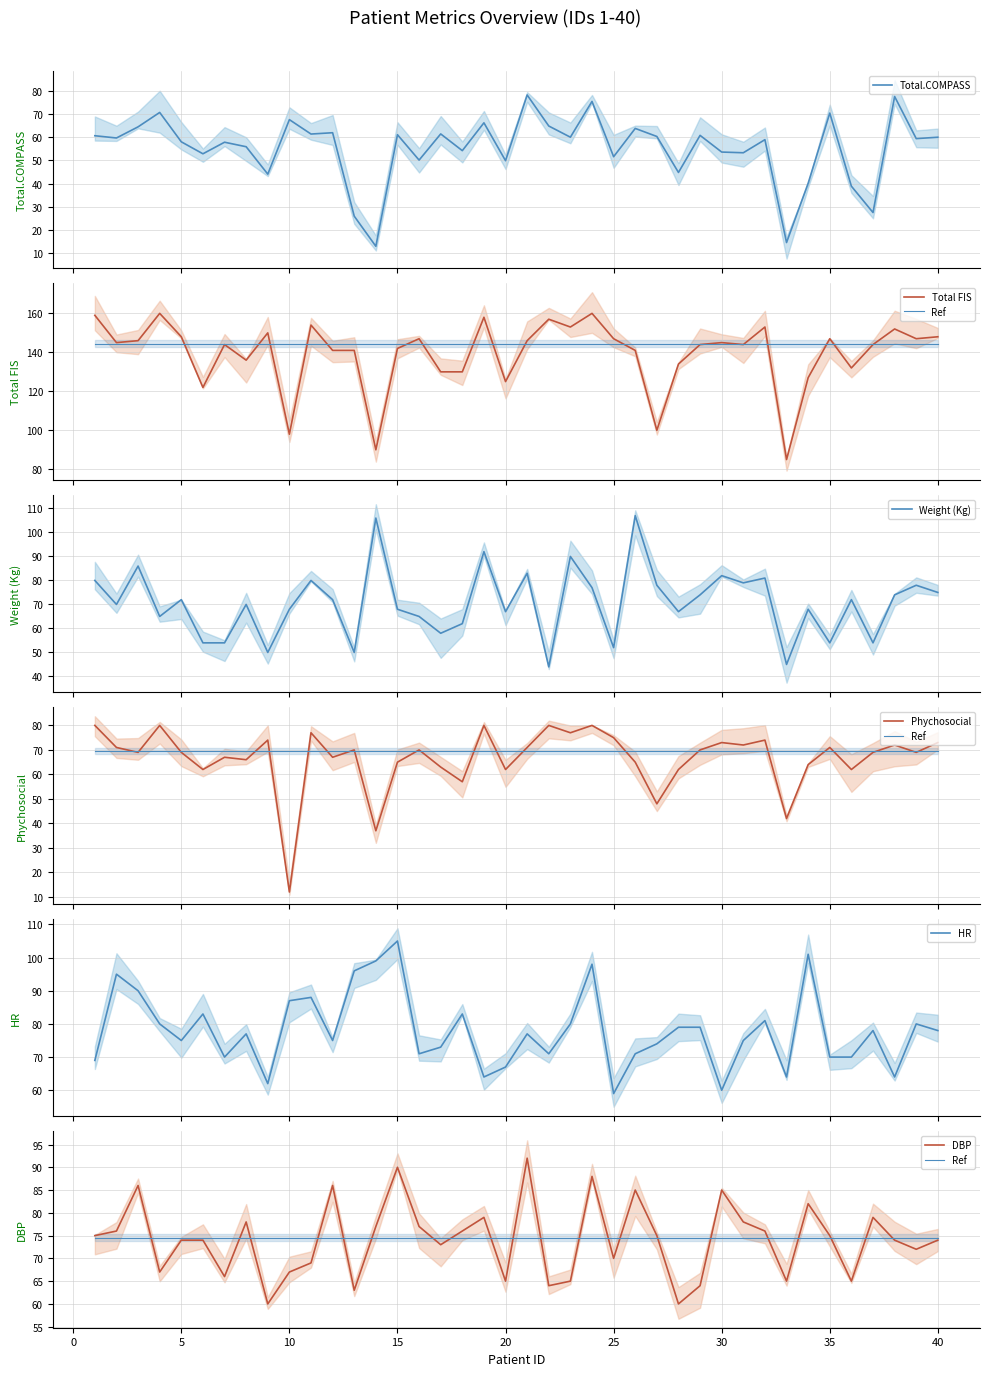

At which category does the chart reach its peak across all series?

4